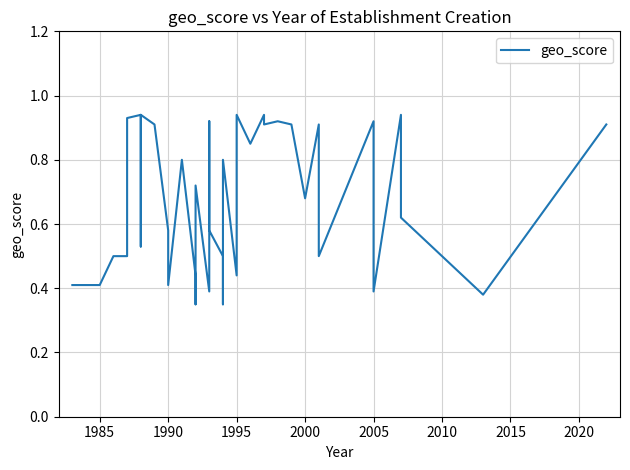

What is the minimum value shown in the chart?

0.3